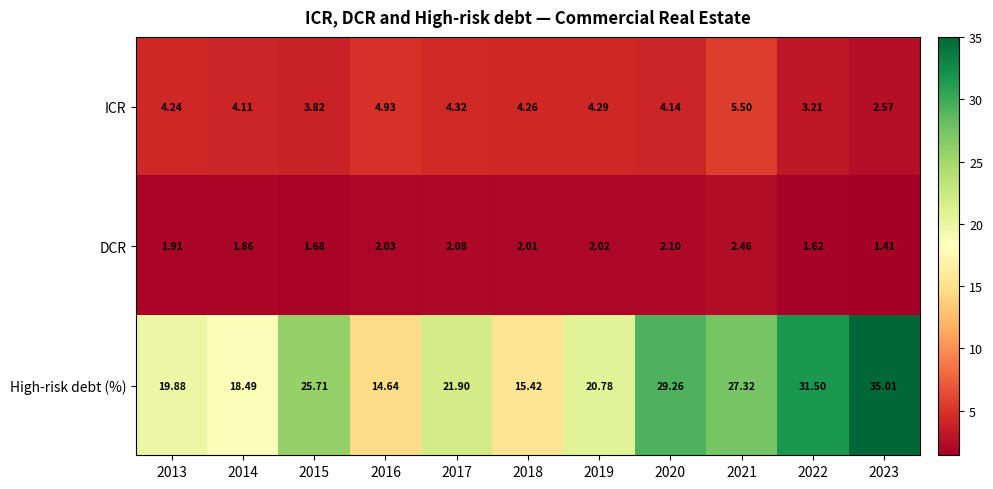

Between 2015 and 2021, which series saw the biggest shift?

ICR